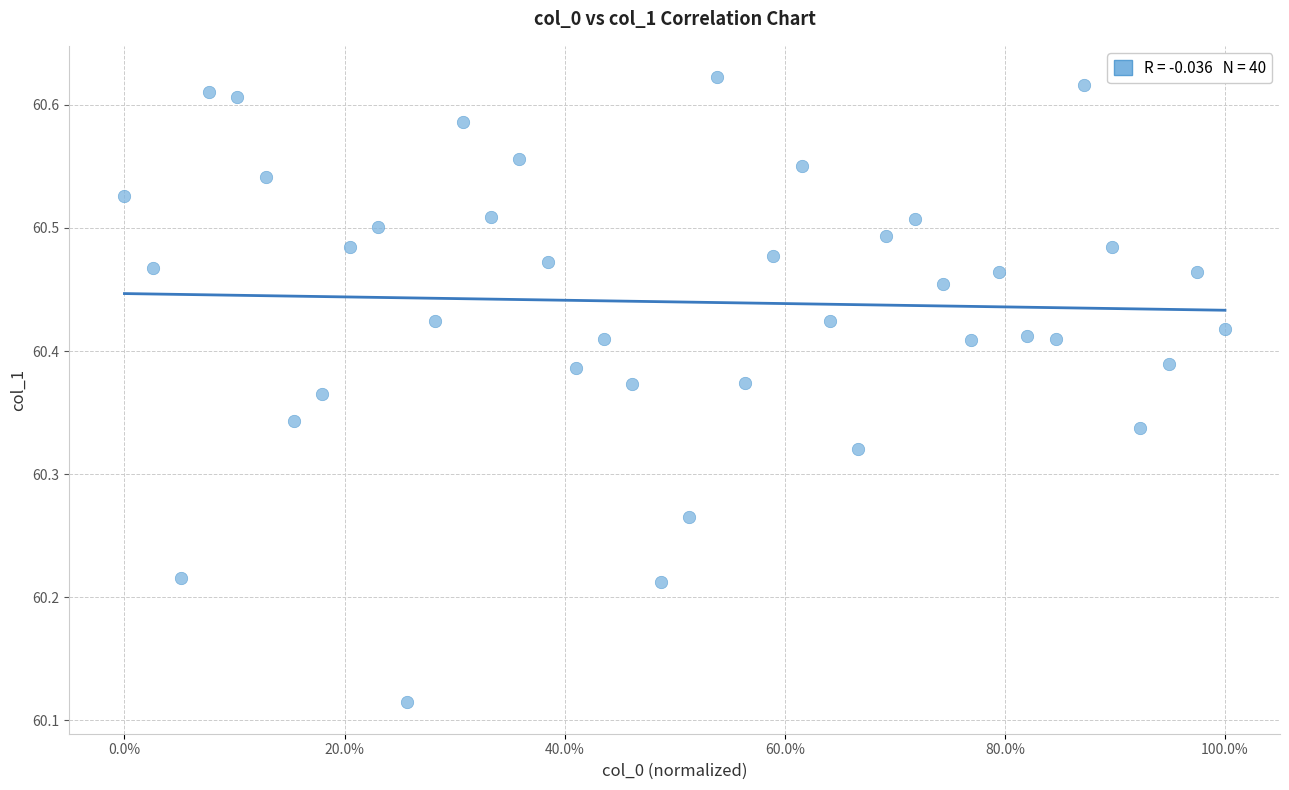

What is the range of Y values (max minus min)?

0.5